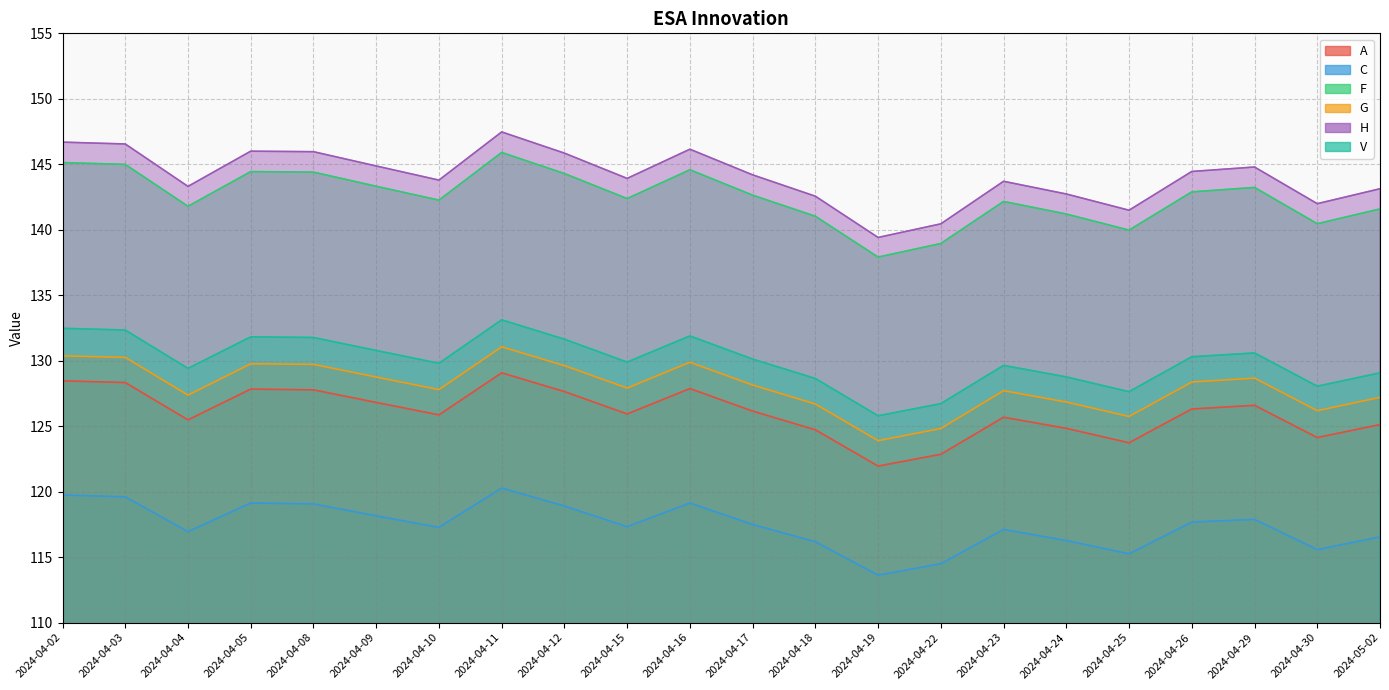

List the labels in order of A value, smallest first.

2024-04-19, 2024-04-22, 2024-04-25, 2024-04-30, 2024-04-18, 2024-04-24, 2024-05-02, 2024-04-04, 2024-04-23, 2024-04-10, 2024-04-15, 2024-04-17, 2024-04-26, 2024-04-29, 2024-04-09, 2024-04-12, 2024-04-08, 2024-04-05, 2024-04-16, 2024-04-03, 2024-04-02, 2024-04-11